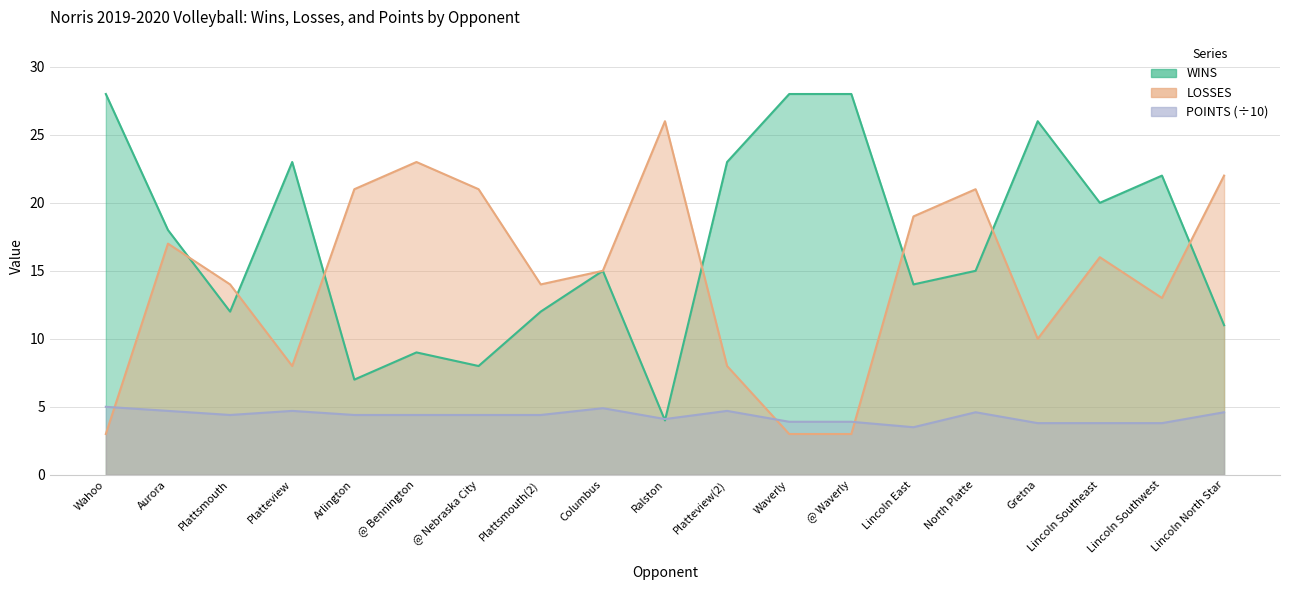

True or false: WINS and LOSSES intersect in this chart.

True